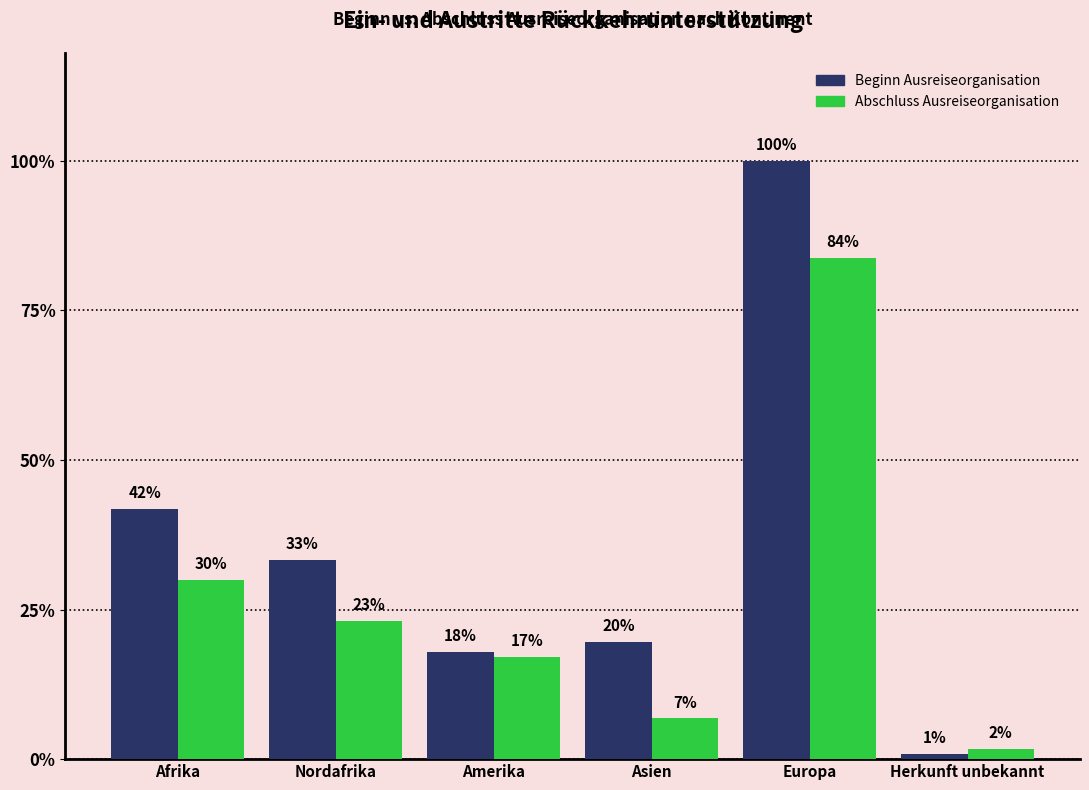

Where does the Beginn Ausreiseorganisation series first go above 39?

Afrika